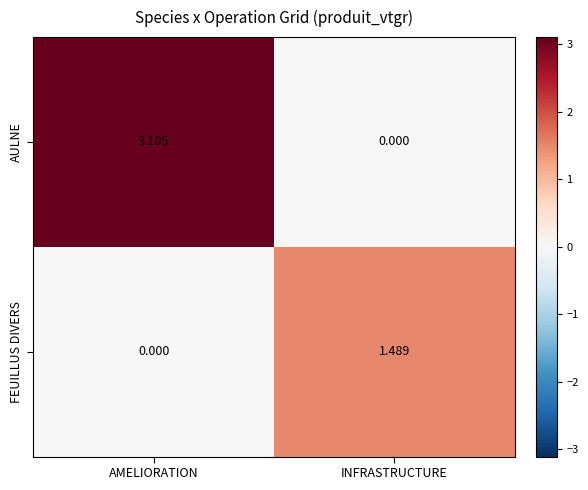

At which category is the sum across all series the highest?

AMELIORATION